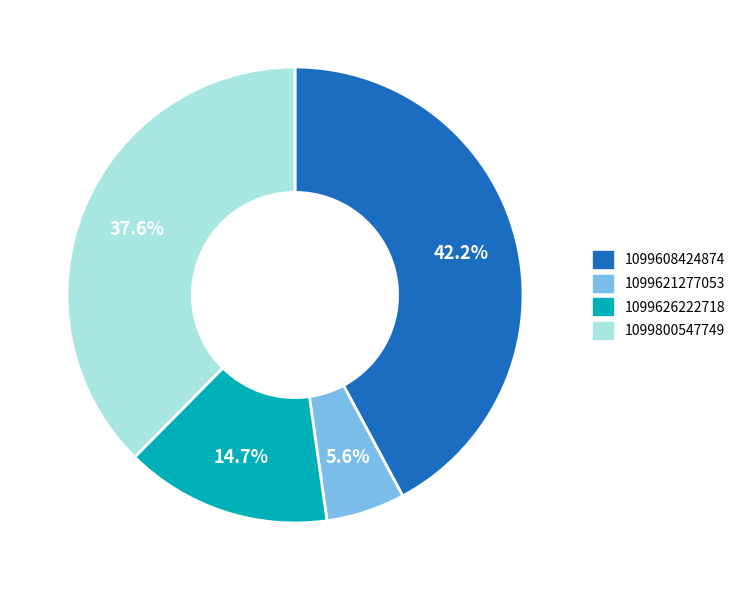

To the nearest percent, what is the average slice percentage?

25%